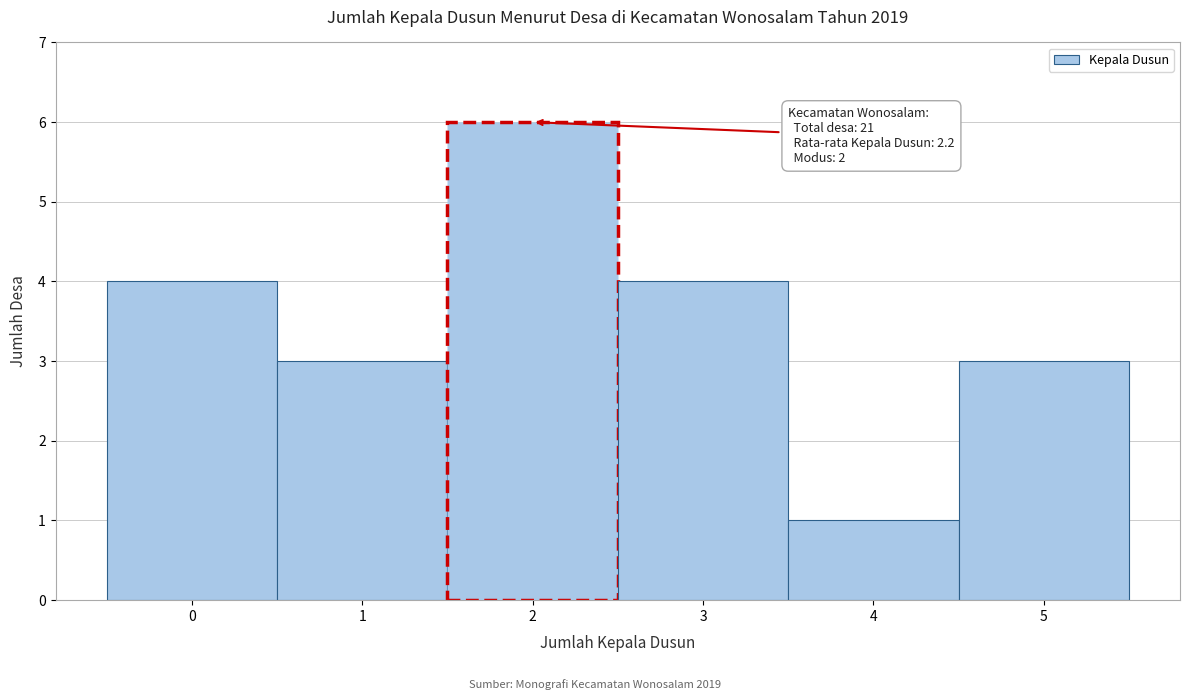

Over which range of the x-axis is the bar tallest?

1.5 to 2.5